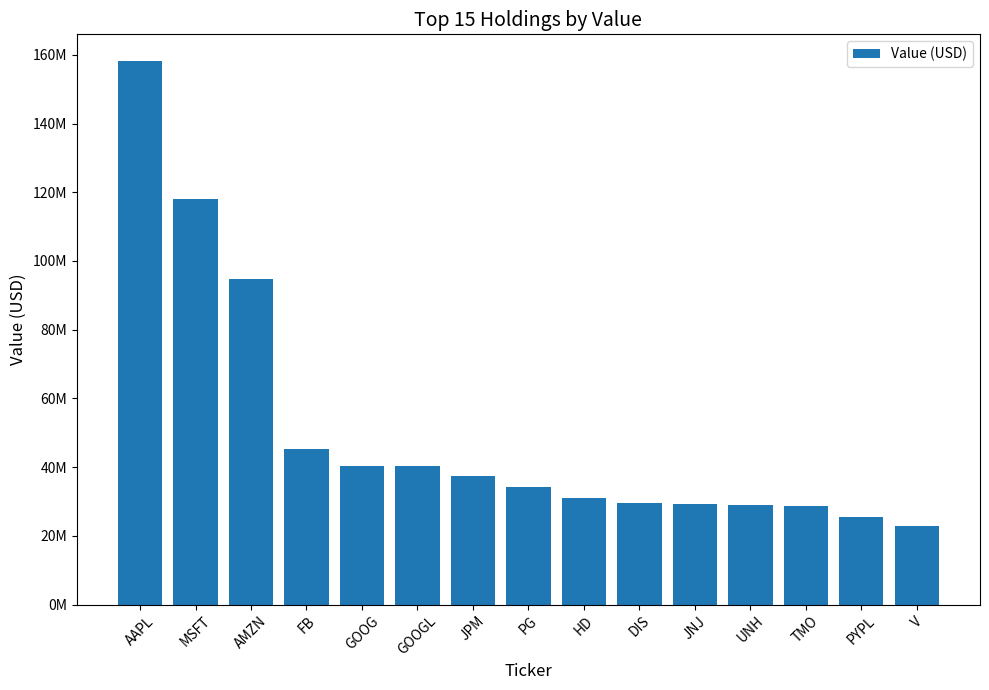

List the labels in order of value, largest first.

AAPL, MSFT, AMZN, FB, GOOG, GOOGL, JPM, PG, HD, DIS, JNJ, UNH, TMO, PYPL, V